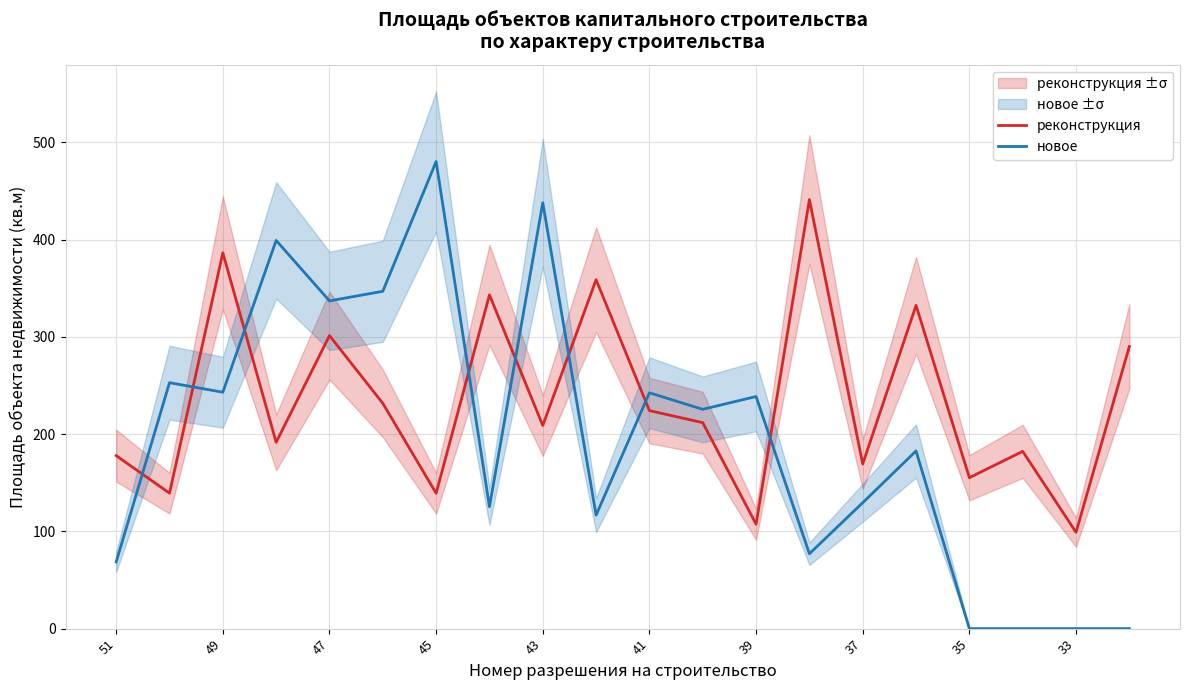

True or false: новое has more than 0 points higher than both neighbors.

True